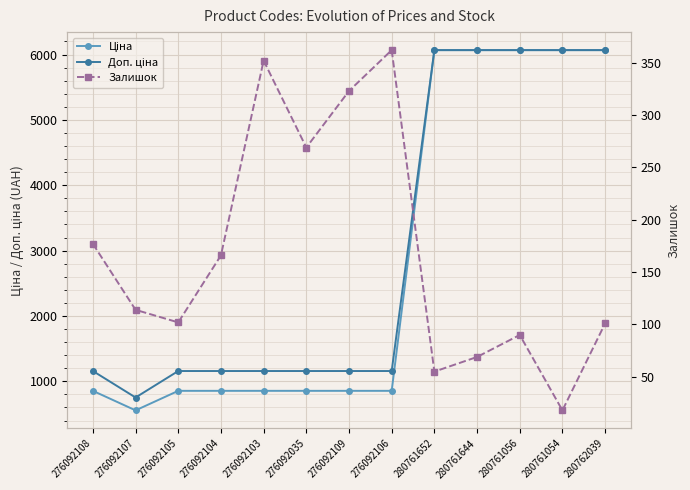

How many lines are shown in the chart?

3